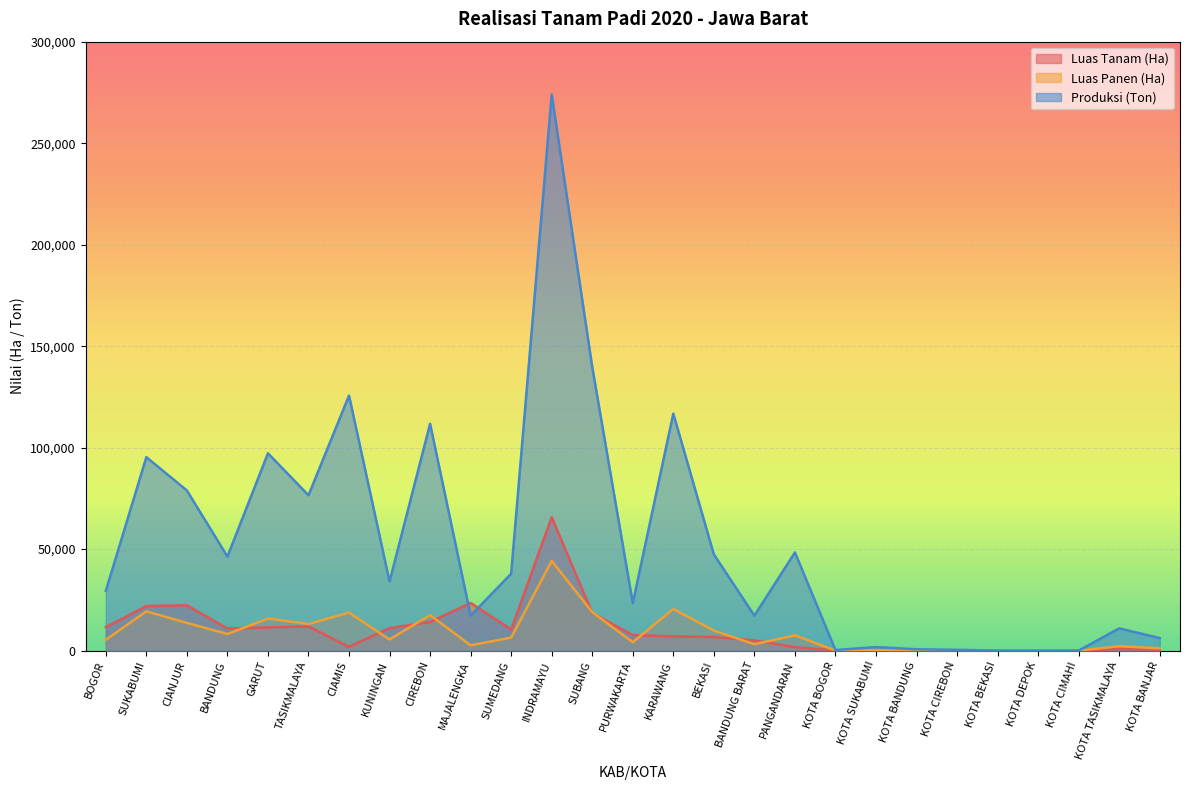

How many lines are shown in the chart?

3